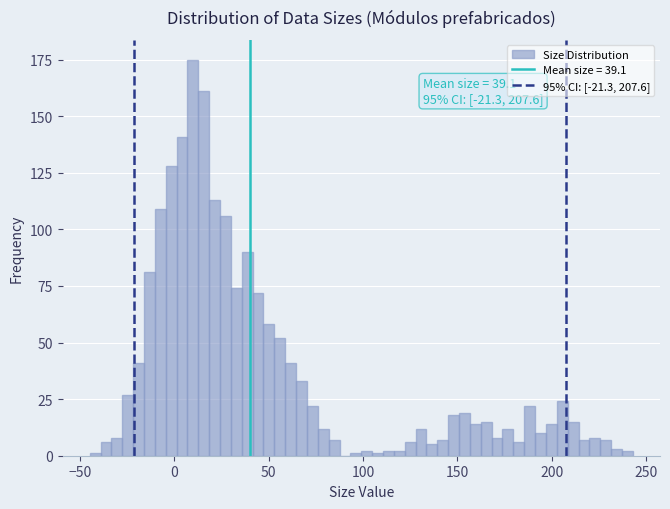

Around what value on the x-axis is the tallest bar? Give the approximate position of its centre, as read against the axis.

10